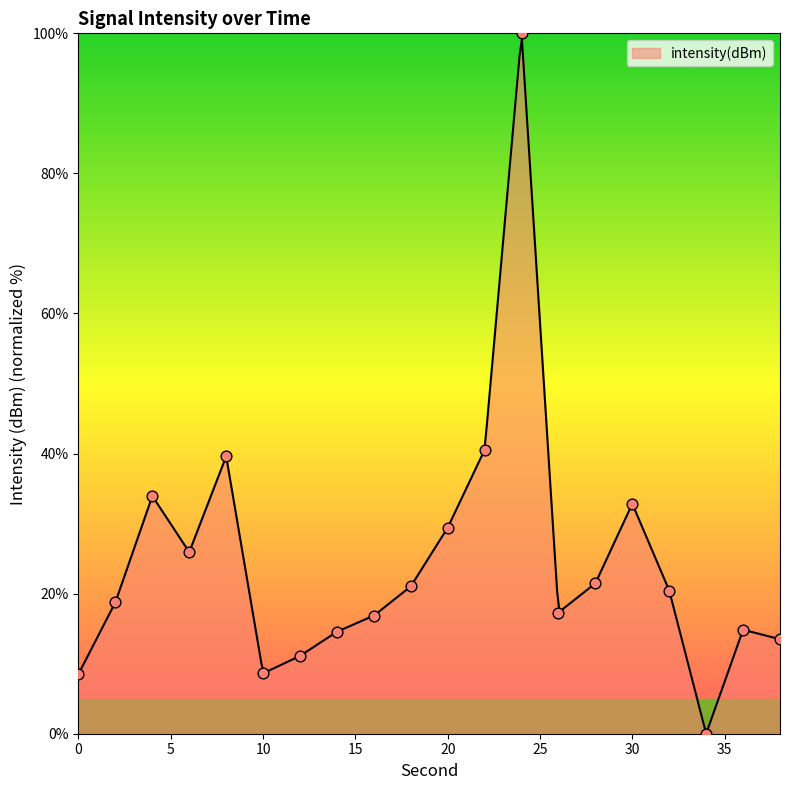

Which has a higher value, 26 or 14?

26